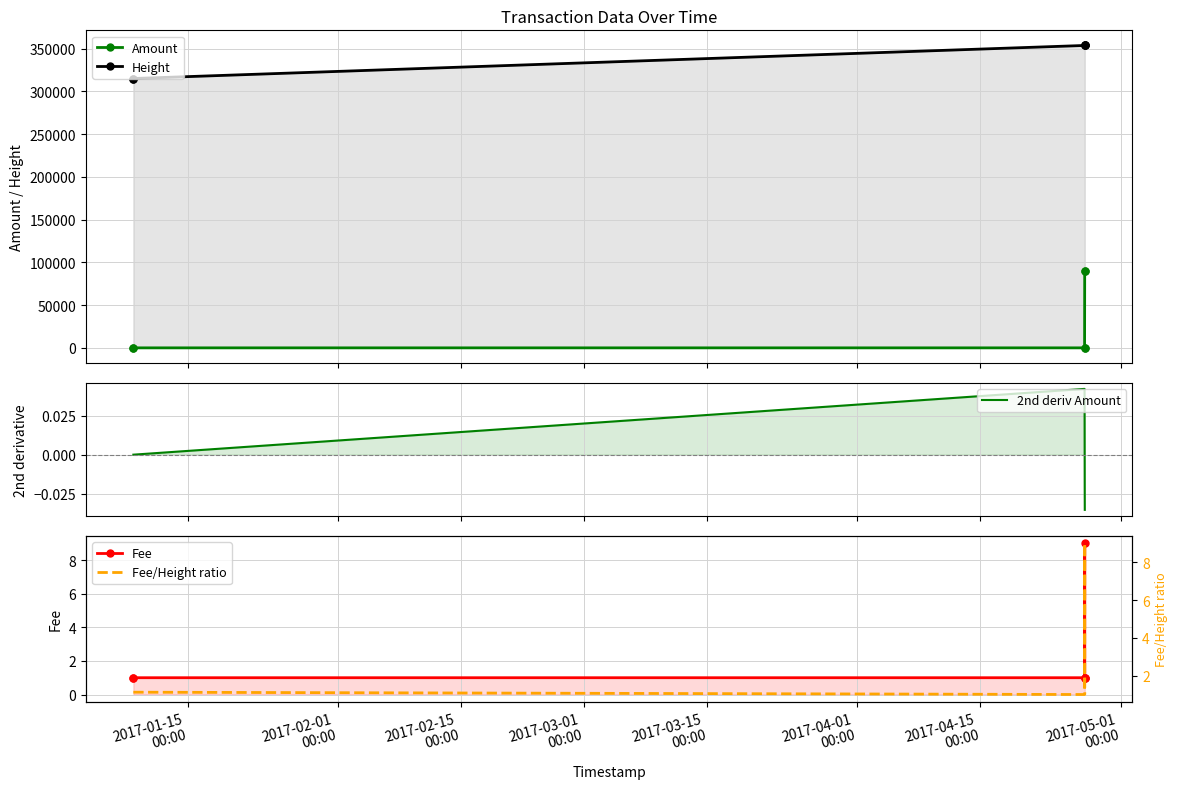

How many categories are shown in the chart?

6